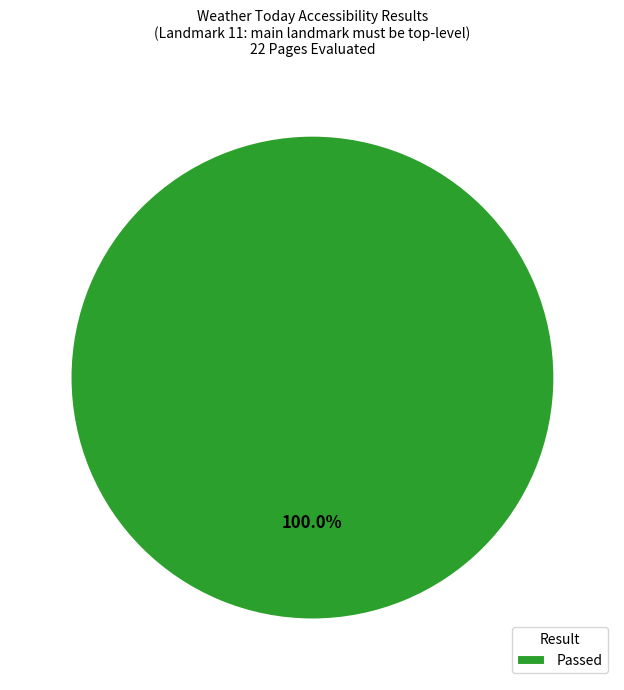

What is the majority slice?

Passed